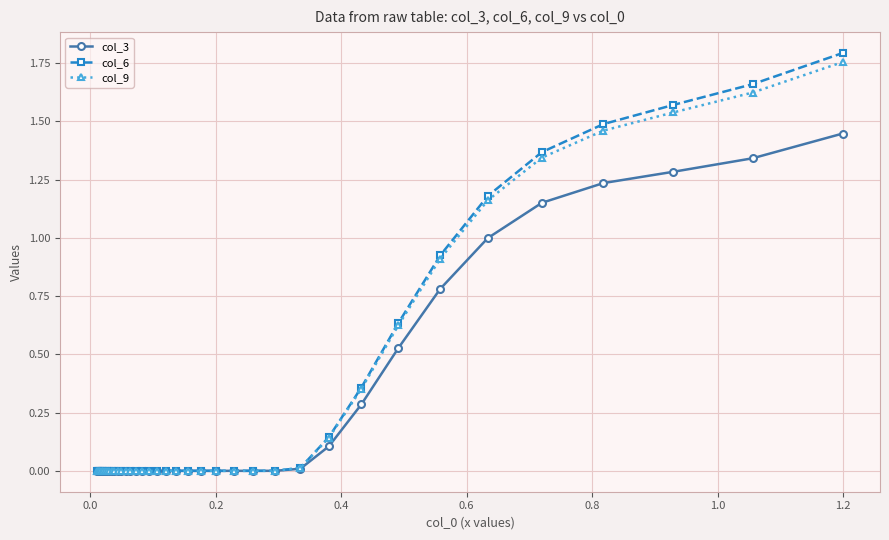

Reading left to right, extract all data points from this chart.

col_3: 0.0	0.0	0.0	0.0	0.0	0.0	0.0	0.0	0.0	0.0	0.0	0.0	0.0	0.0	0.0	0.0	0.0	0.0	0.0	0.0	0.0	0.0	0.0	0.0	0.0	0.0	0.0	0.0	0.1	0.3	0.5	0.8	1.0	1.2	1.2	1.3	1.3	1.4
col_6: 0.0	0.0	0.0	0.0	0.0	0.0	0.0	0.0	0.0	0.0	0.0	0.0	0.0	0.0	0.0	0.0	0.0	0.0	0.0	0.0	0.0	0.0	0.0	0.0	0.0	0.0	0.0	0.0	0.1	0.4	0.6	0.9	1.2	1.4	1.5	1.6	1.7	1.8
col_9: 0.0	0.0	0.0	0.0	0.0	0.0	0.0	0.0	0.0	0.0	0.0	0.0	0.0	0.0	0.0	0.0	0.0	0.0	0.0	0.0	0.0	0.0	0.0	0.0	0.0	0.0	0.0	0.0	0.1	0.4	0.6	0.9	1.2	1.3	1.5	1.5	1.6	1.8